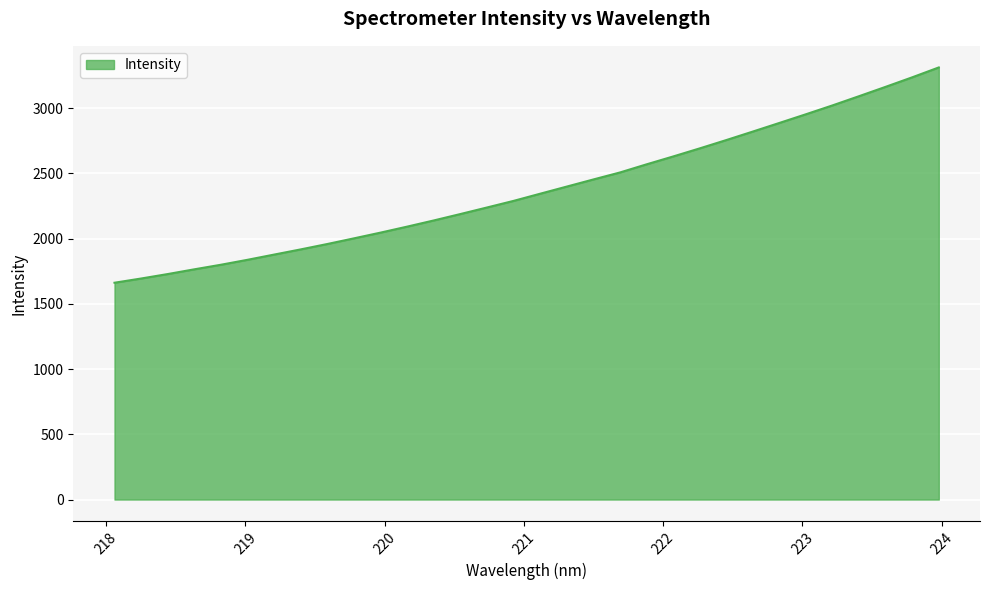

What is the difference between the maximum and minimum values?

1650.0